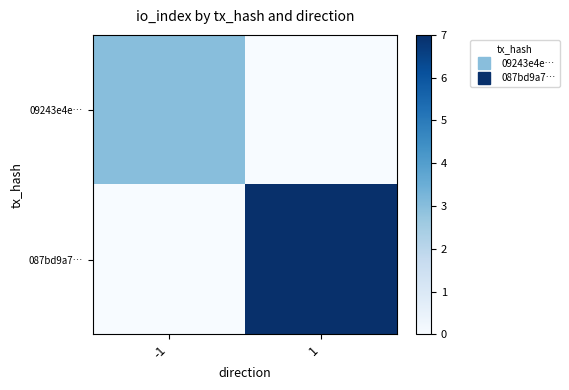

At -1, list the series in order from largest to smallest.

09243e4e…, 087bd9a7…